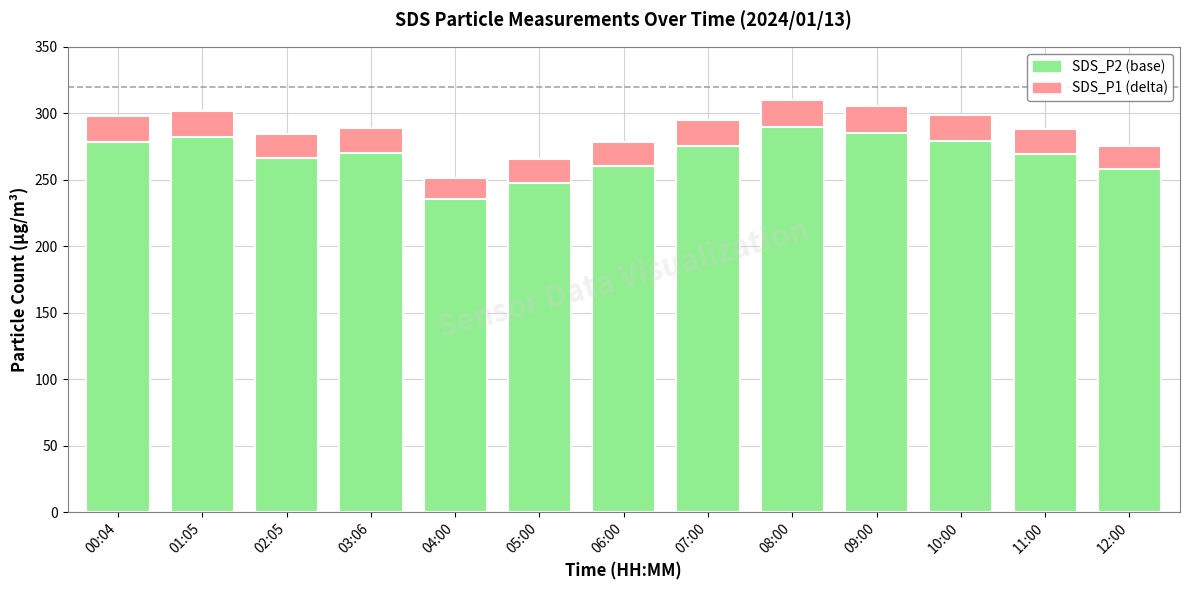

What is the total value across all series at 05:00?

265.3